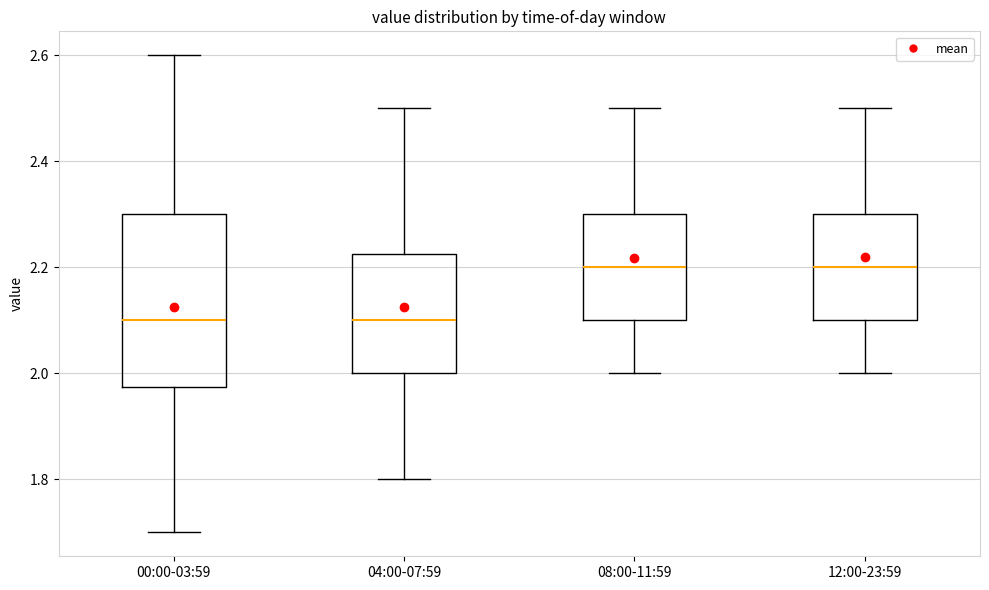

Where does the upper whisker of the box for 00:00-03:59 end on the y-axis? The values are not printed on the chart, so give them approximately, as read against the axis.

2.60